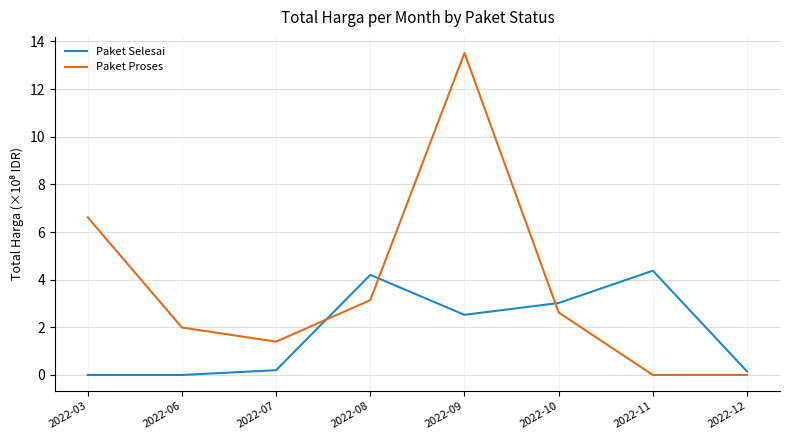

Which series has the largest total across all categories?

Paket Proses